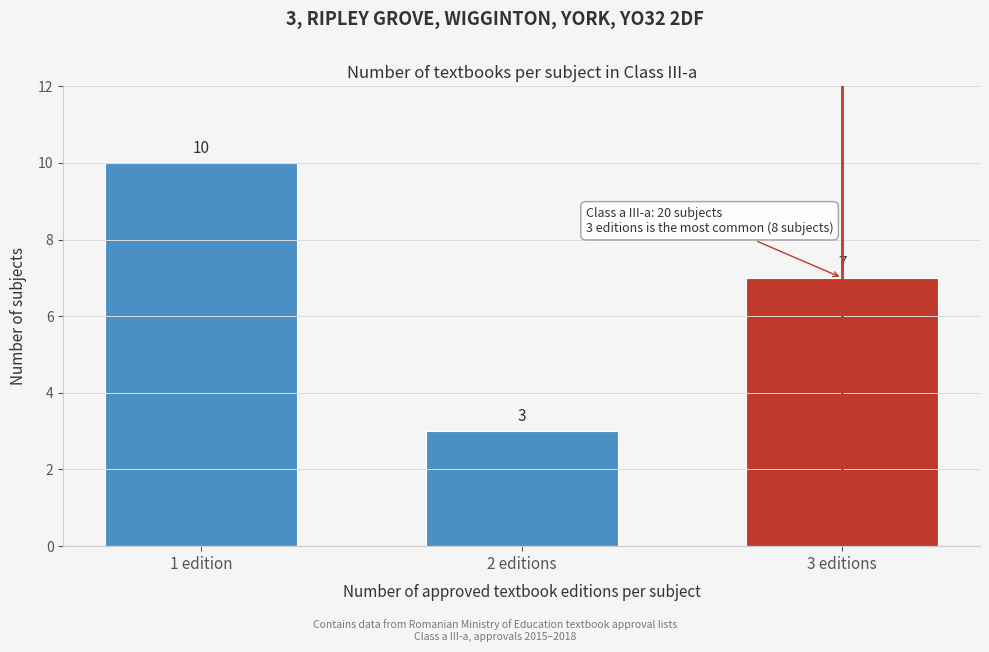

Reading left to right, what are all the values shown in this chart?

1 edition=10	2 editions=3	3 editions=7